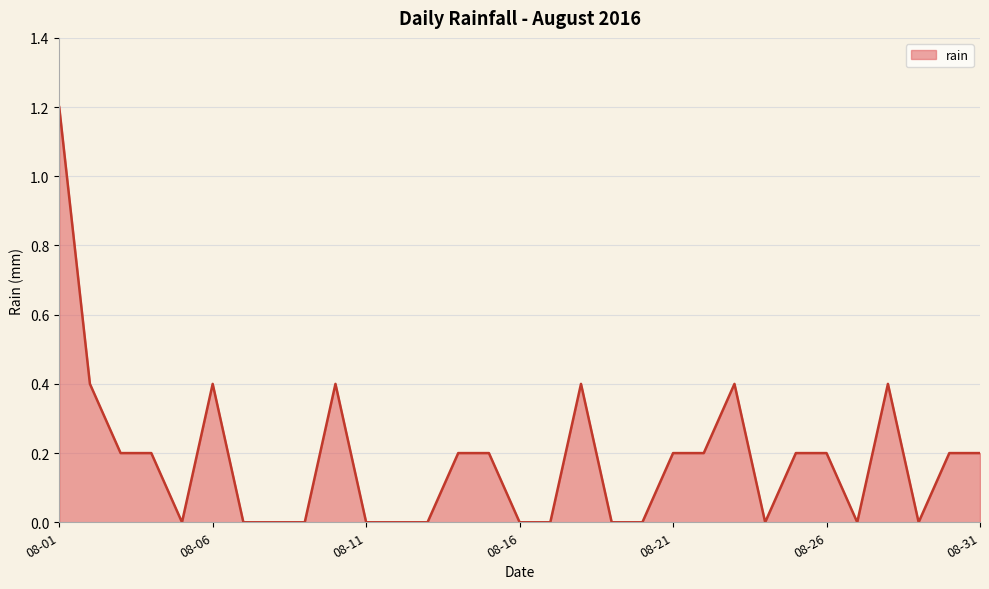

What is the difference between the maximum and minimum values?

1.2